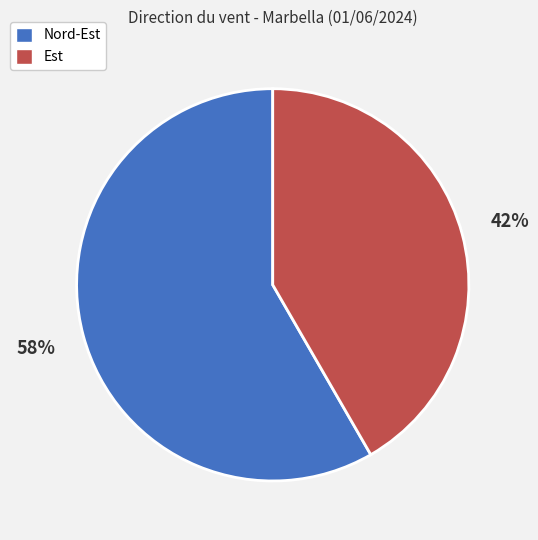

To the nearest percent, what is the combined percentage of Nord-Est and Est?

100%